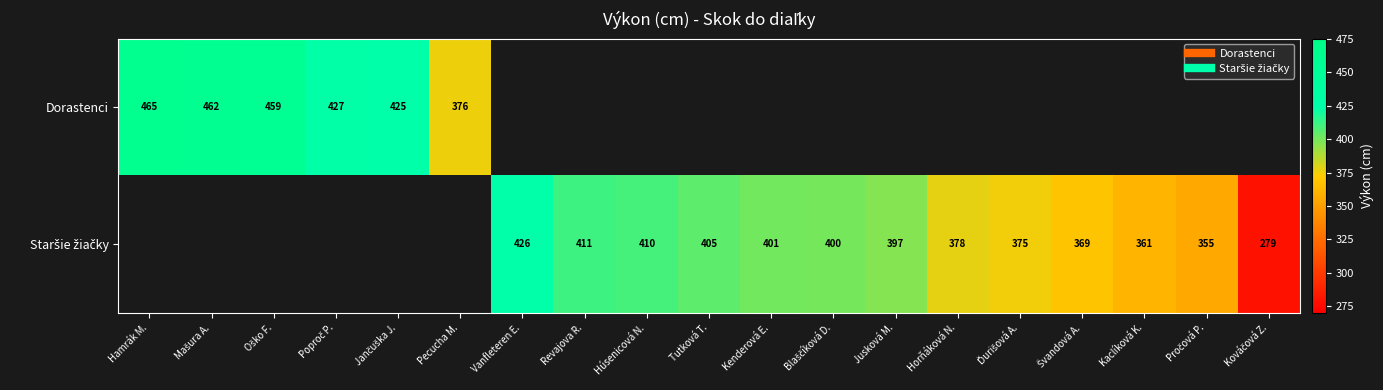

What is the highest value of the Dorastenci series?

465.0